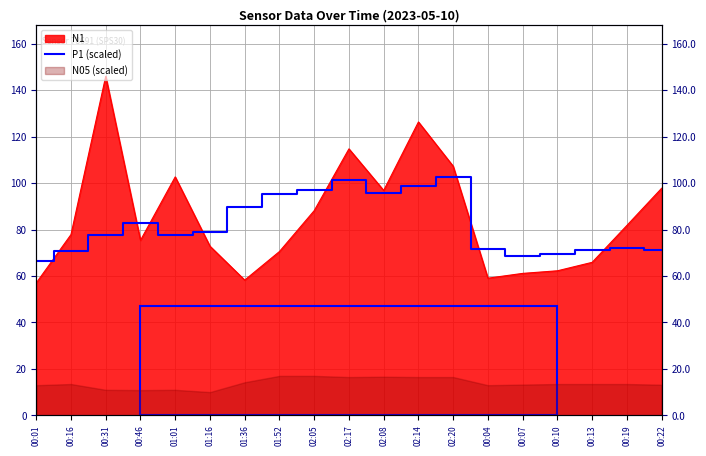

How many data points does each series have?

19